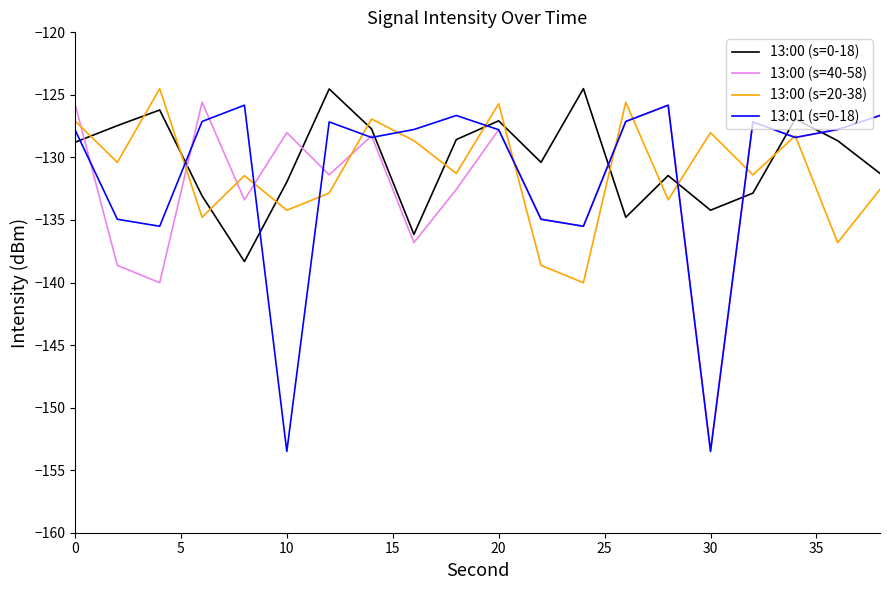

After their last crossing, which series has the higher values: 13:00 (s=40-58) or 13:00 (s=0-18)?

13:00 (s=40-58)